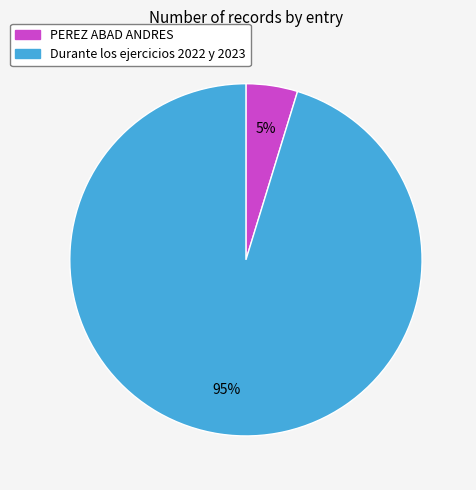

What is the largest slice in the pie chart?

Durante los ejercicios 2022 y 2023